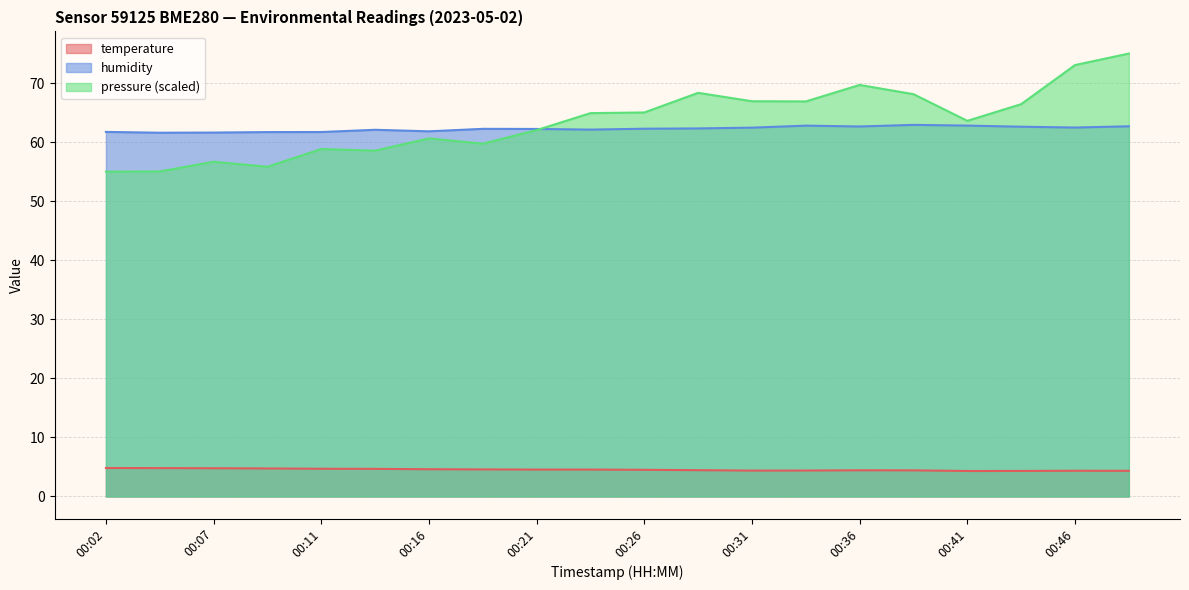

How many lines are shown in the chart?

3